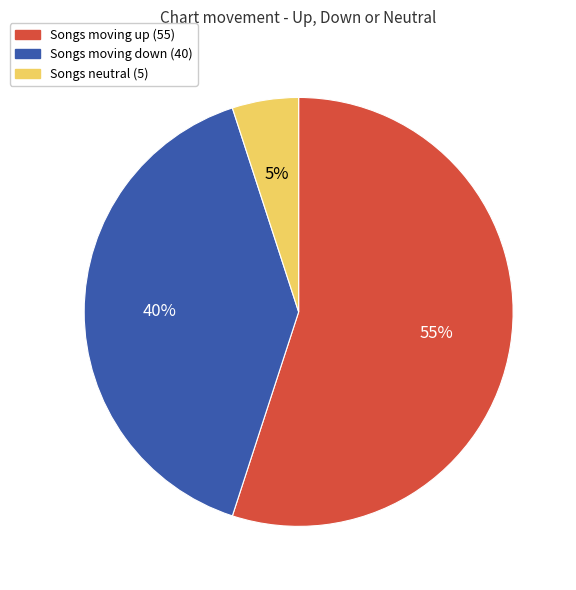

Is there any slice that represents more than half of the pie?

Yes